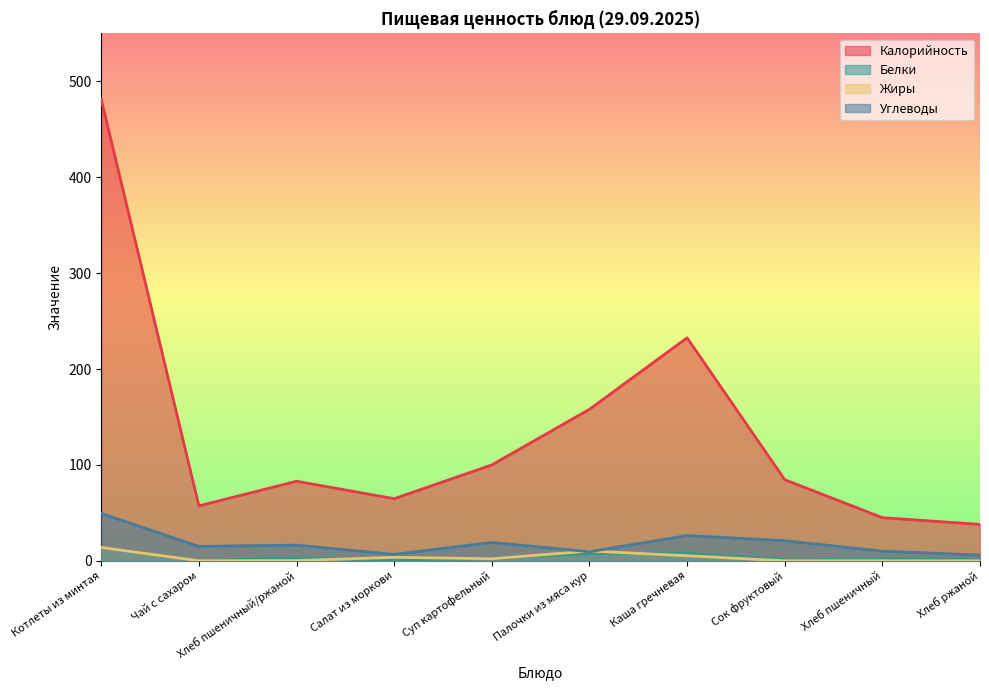

Which series has the widest spread of values?

Калорийность